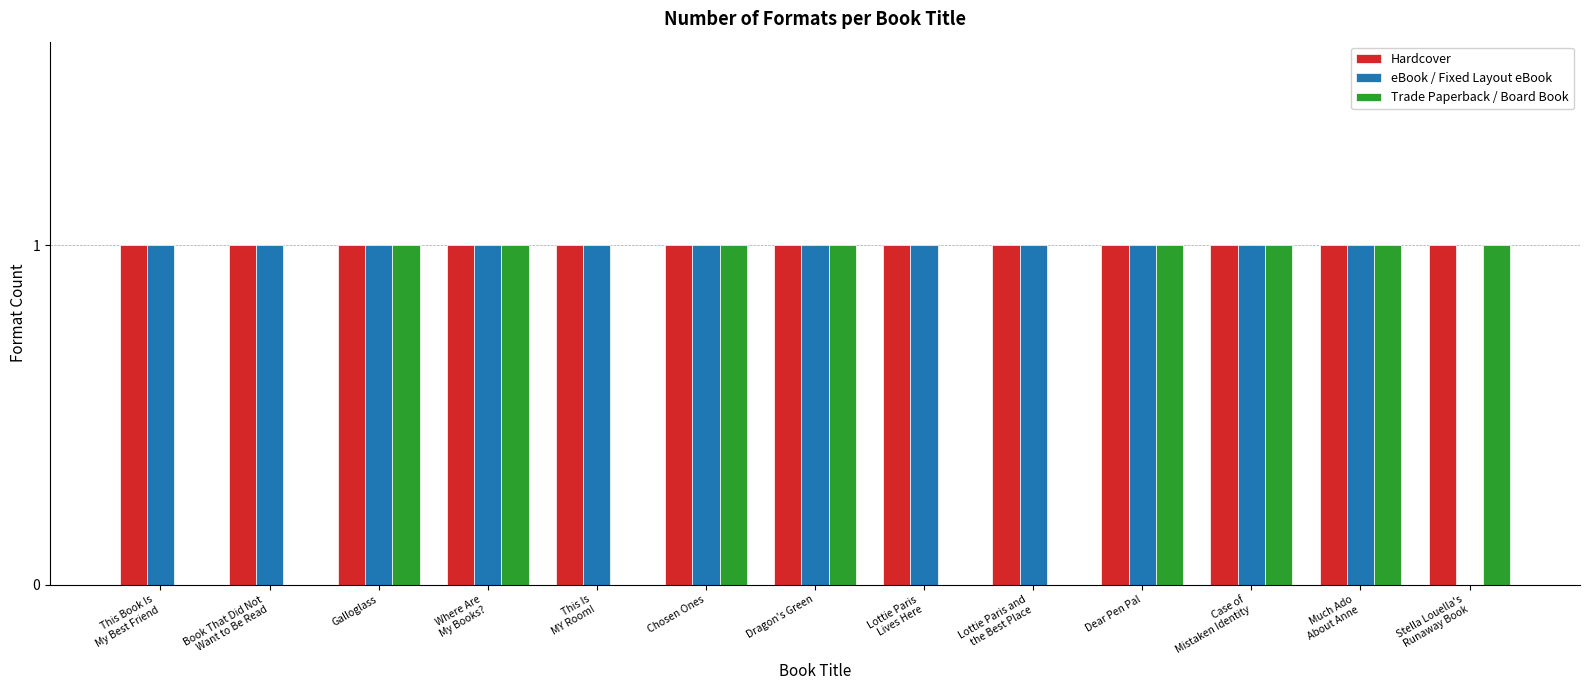

How many data points does each series have?

13